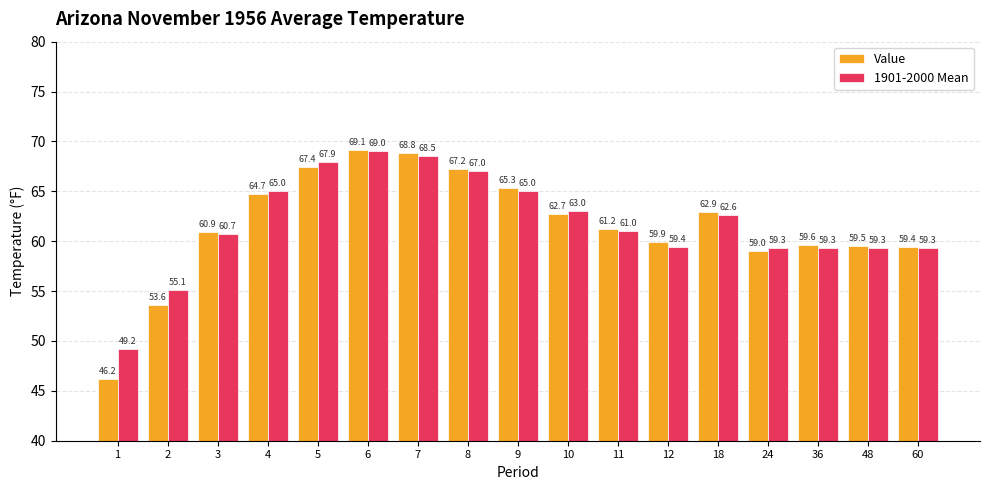

At which label does Value reach its peak?

6